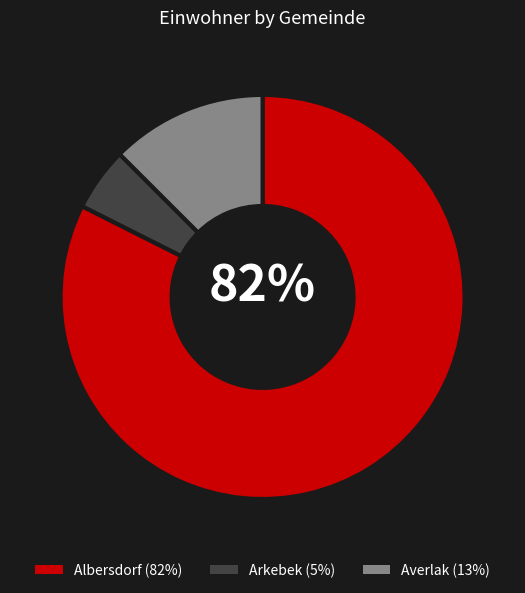

To the nearest percent, what is the difference between the Arkebek and Albersdorf slice percentages?

77%